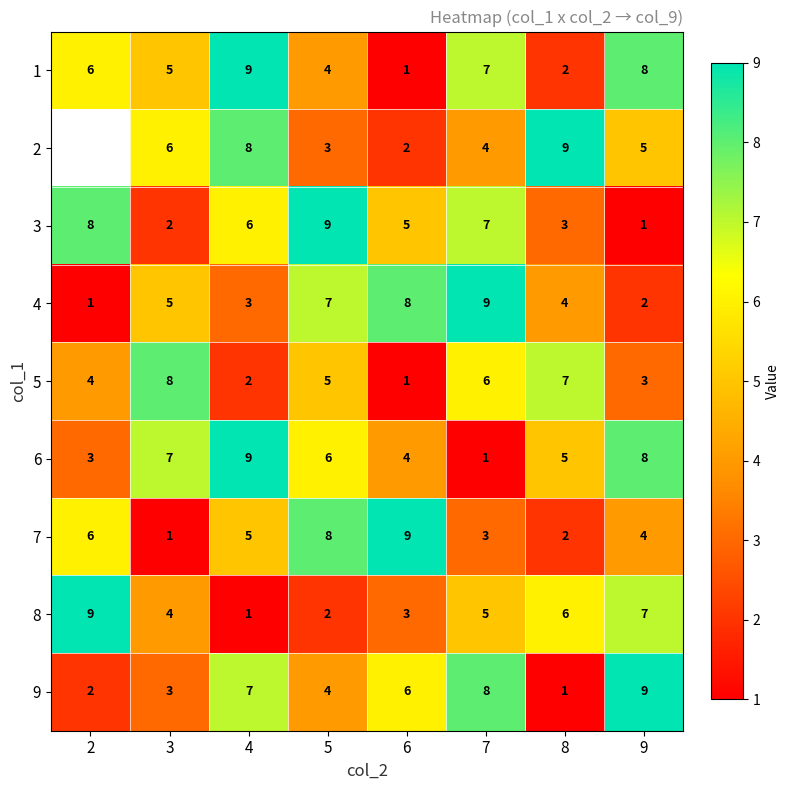

At which label does 6 reach its peak?

4